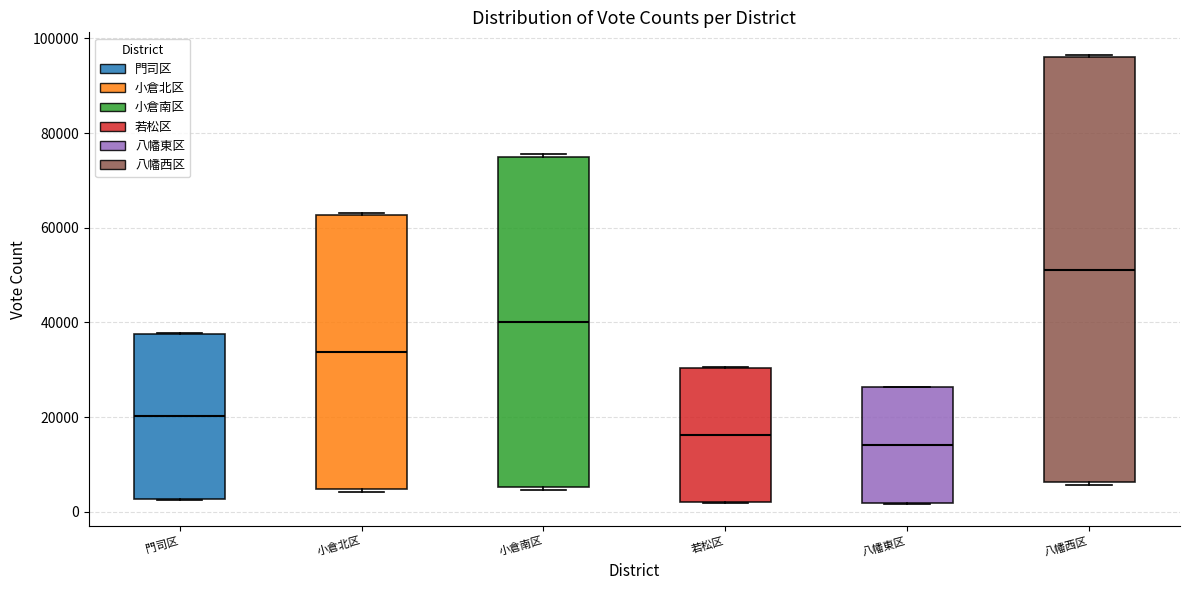

Reading left to right, transcribe this box plot: for each box, give where its median line is, the range the box spans, and where its two whiskers end, as read against the y-axis. The values are not printed on the chart, so give them approximately, as read against the axis.

門司区: median 20000, box 2000 to 38000, whiskers 2000 to 38000
小倉北区: median 34000, box 4000 to 62000, whiskers 4000 to 64000
小倉南区: median 40000, box 6000 to 74000, whiskers 4000 to 76000
若松区: median 16000, box 2000 to 30000, whiskers 2000 to 30000
八幡東区: median 14000, box 2000 to 26000, whiskers 2000 to 26000
八幡西区: median 52000, box 6000 to 96000, whiskers 6000 to 96000